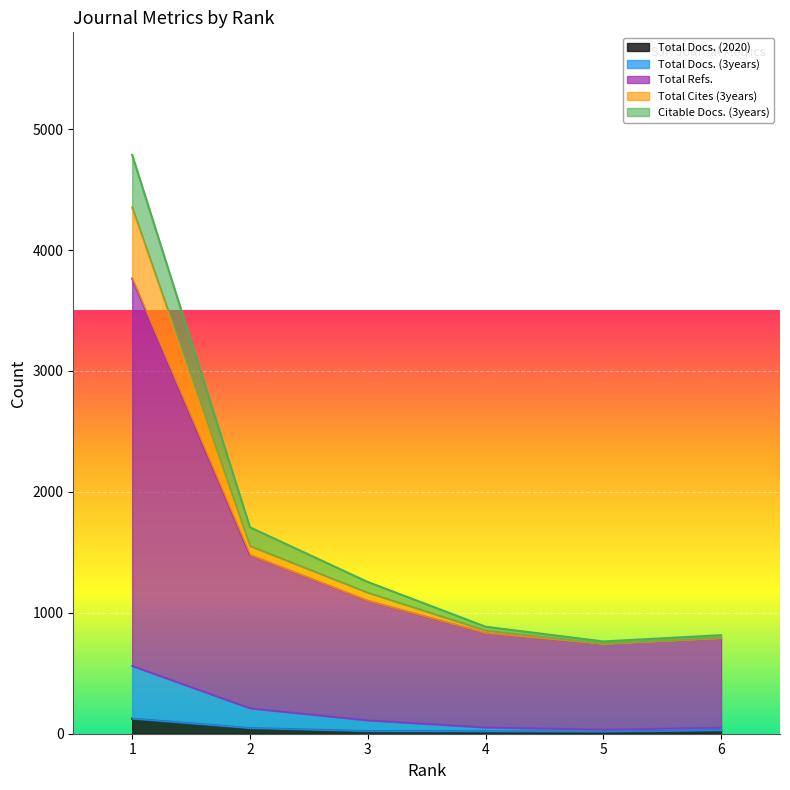

Does the chart display data point markers on the line(s)?

No